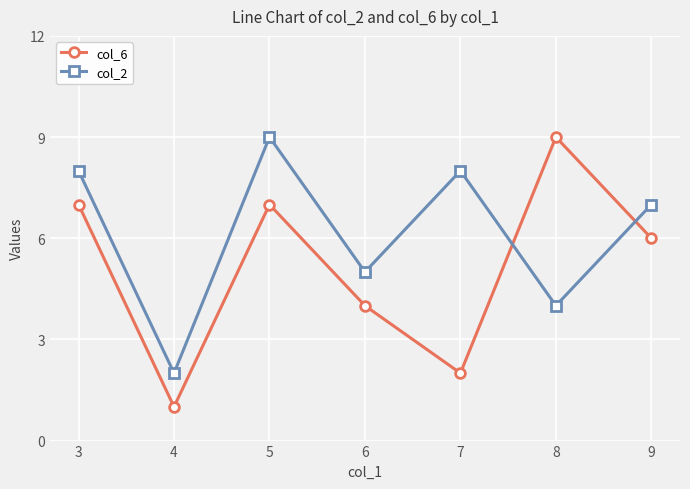

Rank the series by their average value, from highest to lowest.

col_2, col_6